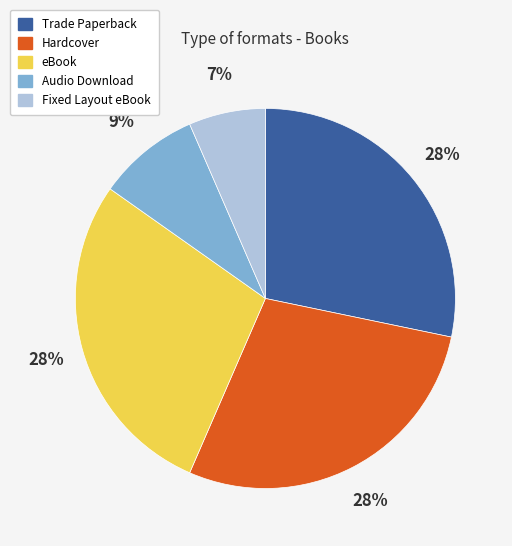

Combined, do eBook and Audio Download account for over 50%?

No